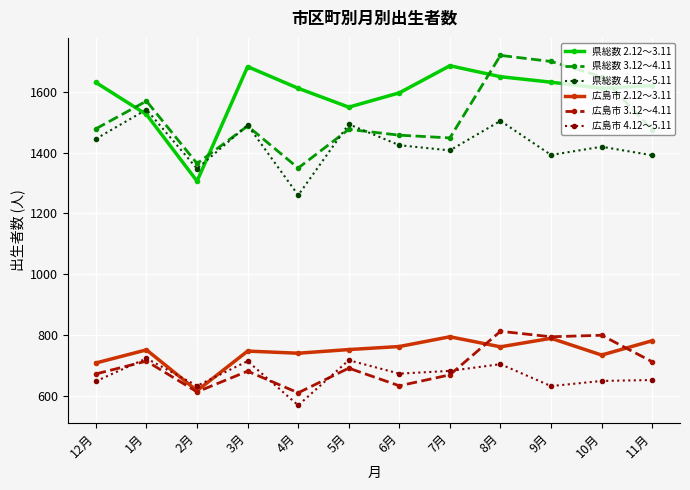

What is the highest value of the 広島市 3.12～4.11 series?

813